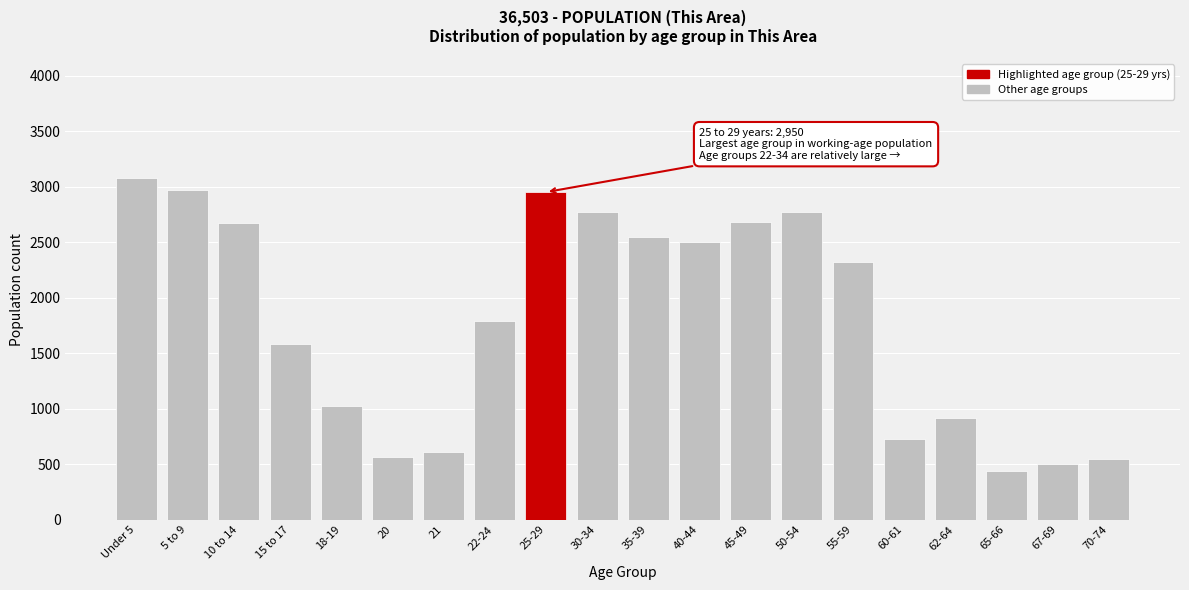

What is the sum of all values?

35949